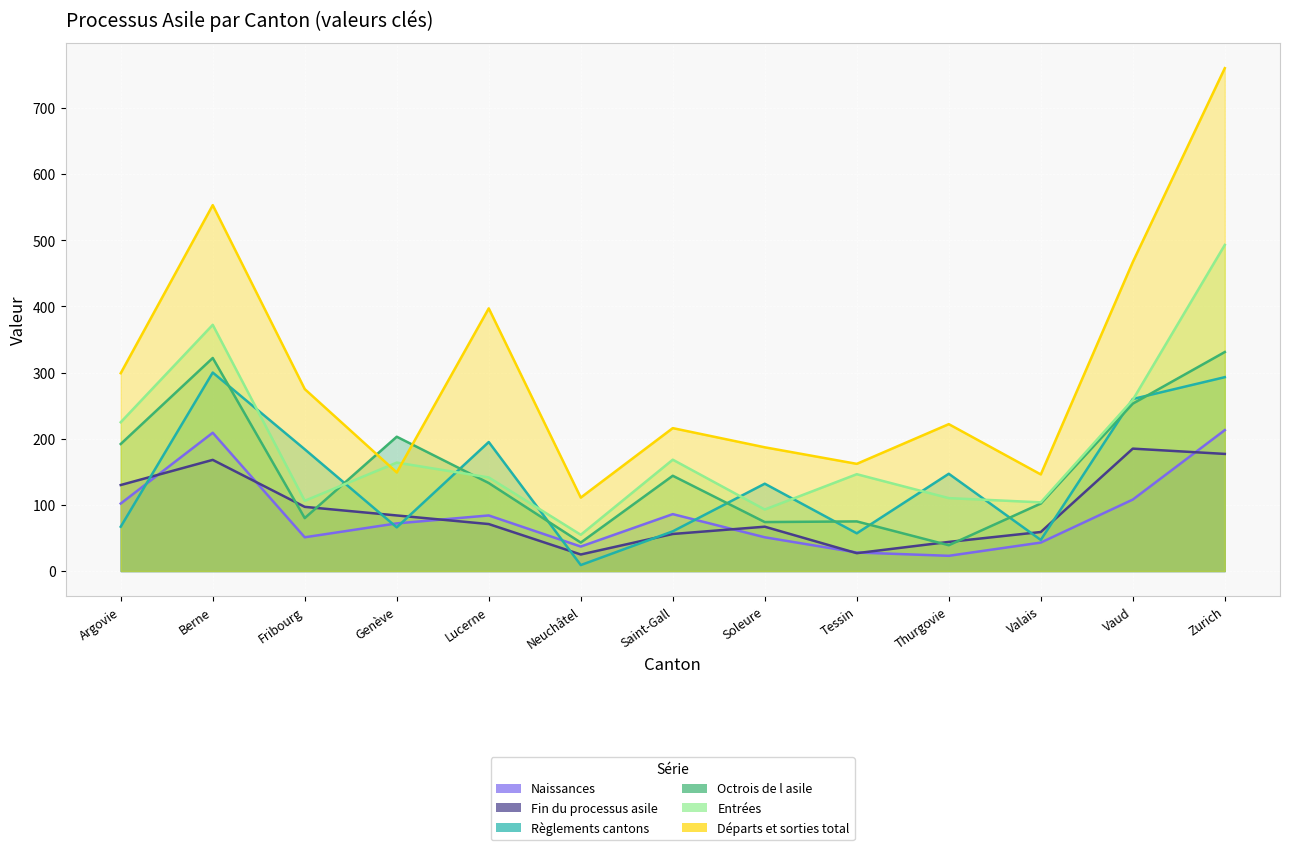

What are all the series names shown in the legend?

Octrois de l asile, Départs et sorties total, Règlements cantons, Entrées, Naissances, Fin du processus asile